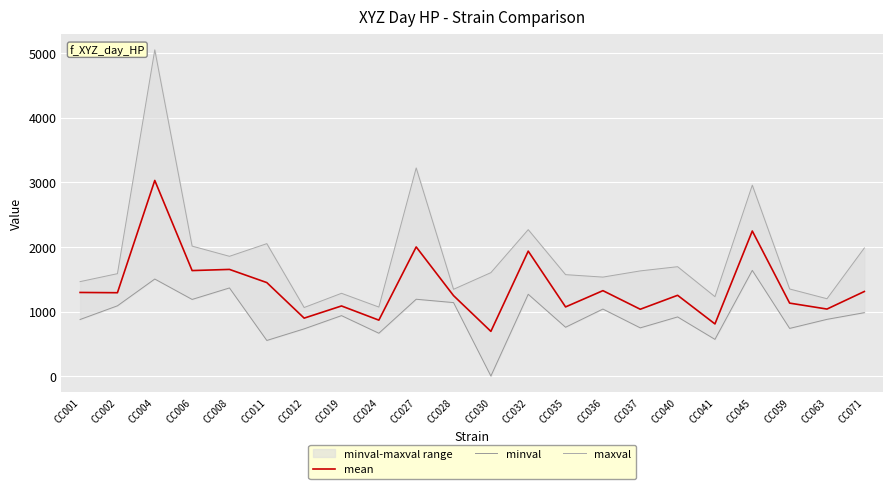

What is the minimum value for maxval?

1062.0